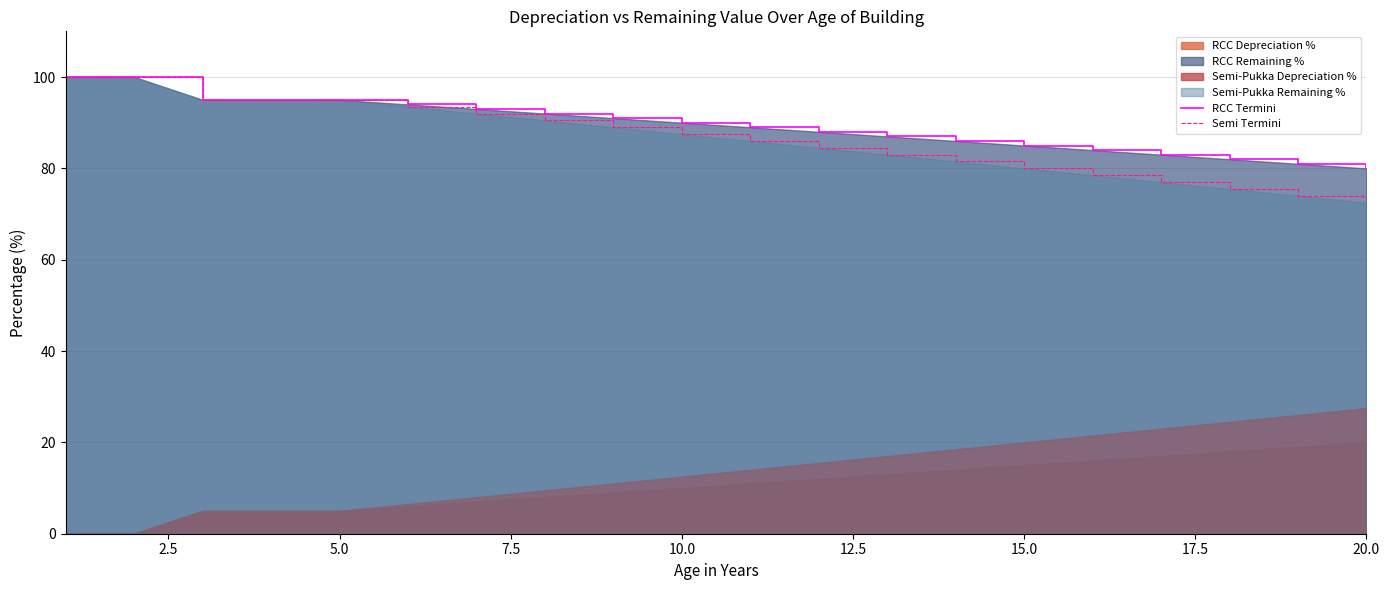

What is the highest value of the Semi Termini series?

100.0